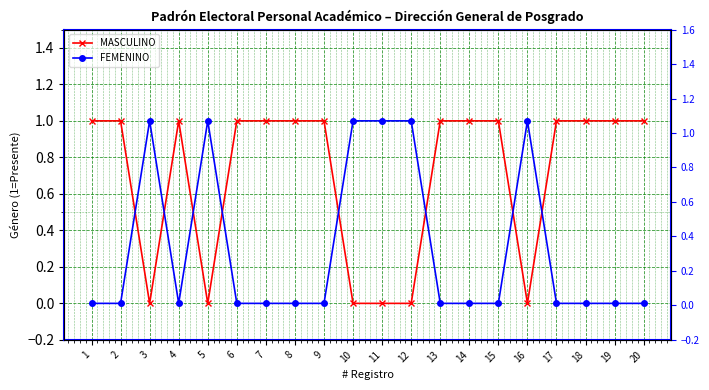

Where do MASCULINO and FEMENINO first cross each other?

2 and 3